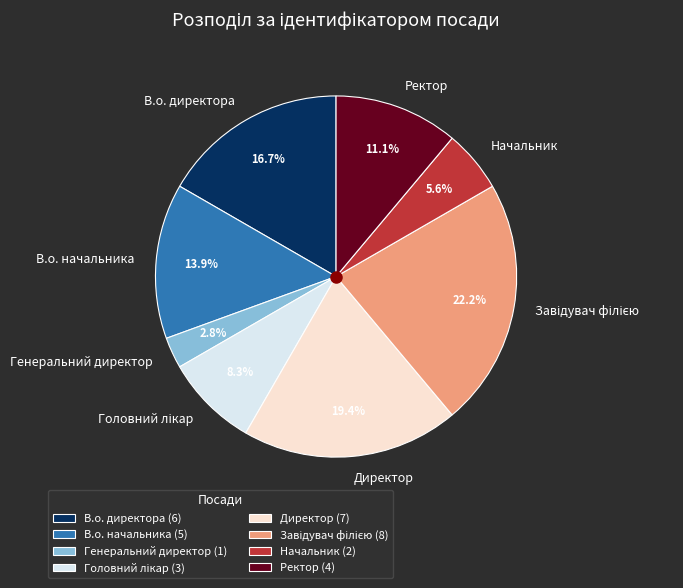

Which category has the smallest portion of the pie?

Генеральний директор